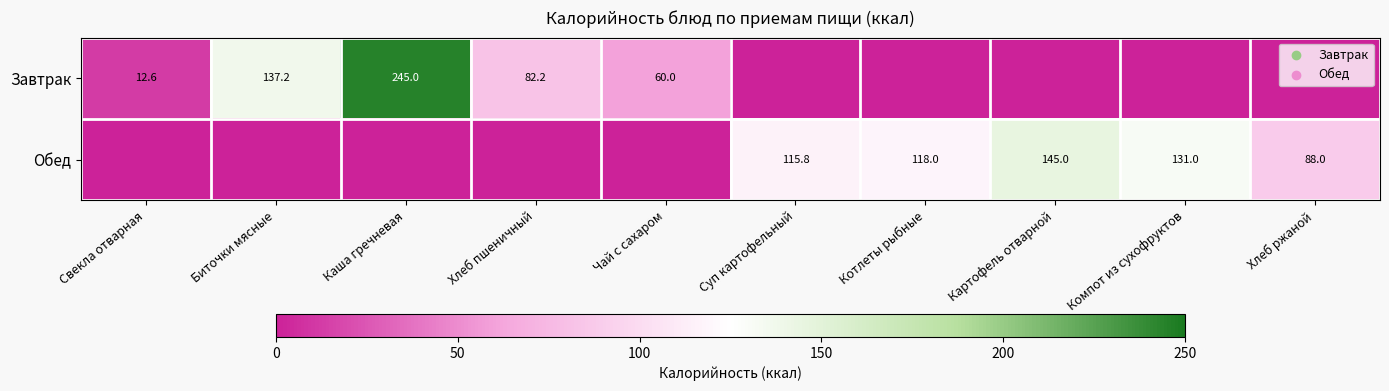

True or false: Обед has a value of 84.1 at Картофель отварной.

False